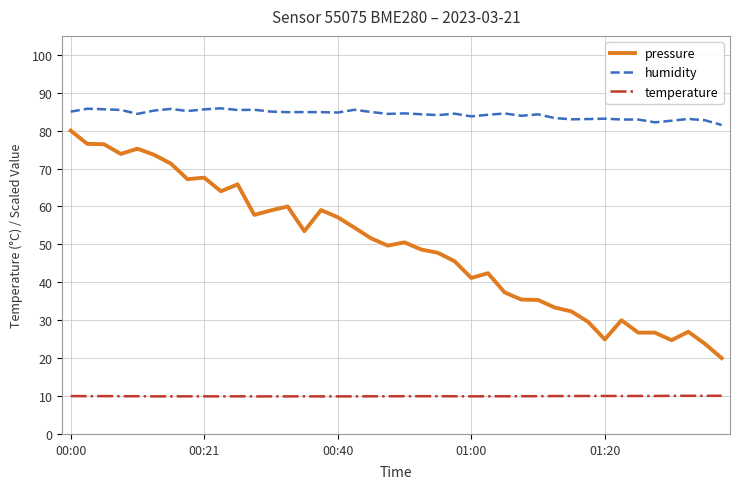

True or false: pressure and humidity intersect in this chart.

False